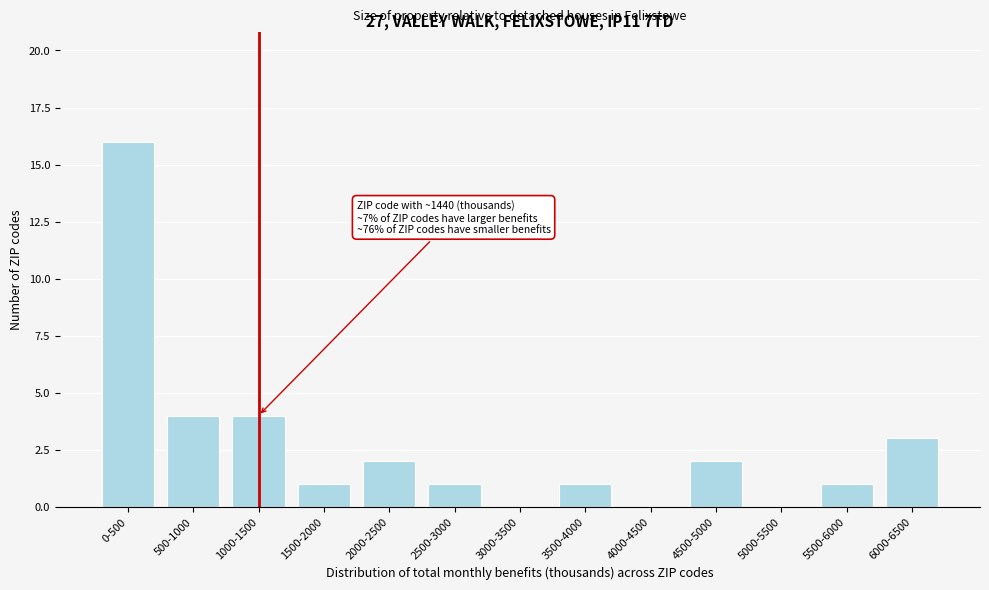

Reading right to left, list all the values displayed in this chart.

6000-6500=3	5500-6000=1	5000-5500=0	4500-5000=2	4000-4500=0	3500-4000=1	3000-3500=0	2500-3000=1	2000-2500=2	1500-2000=1	1000-1500=4	500-1000=4	0-500=16